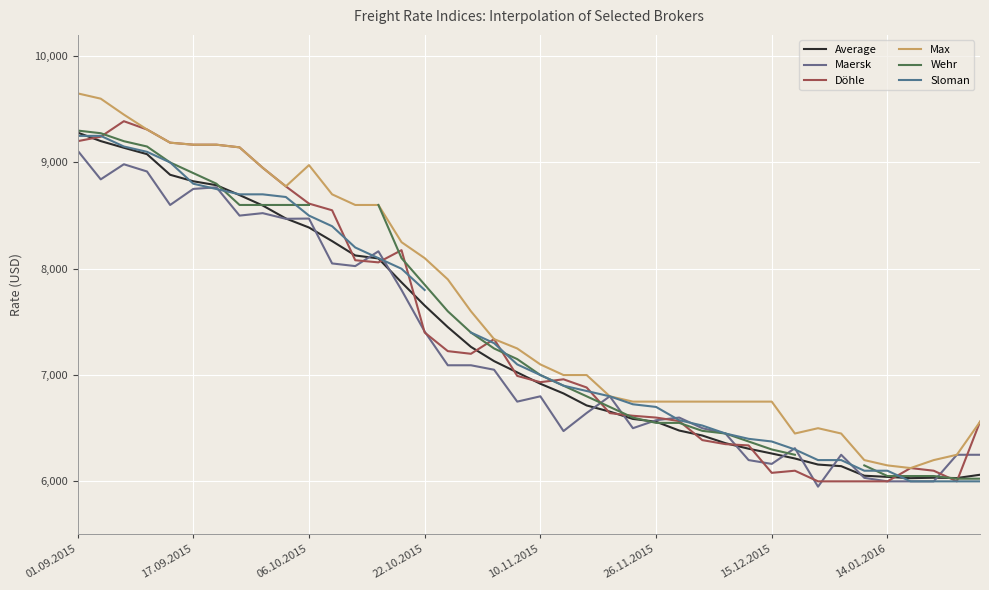

The Max series shows 2950 at 15.12.2015. True or false?

False